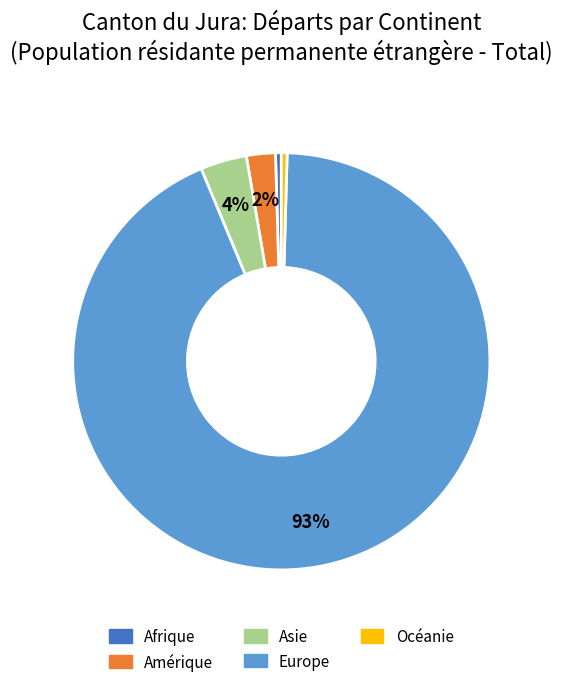

Is there a majority slice in this chart?

Yes